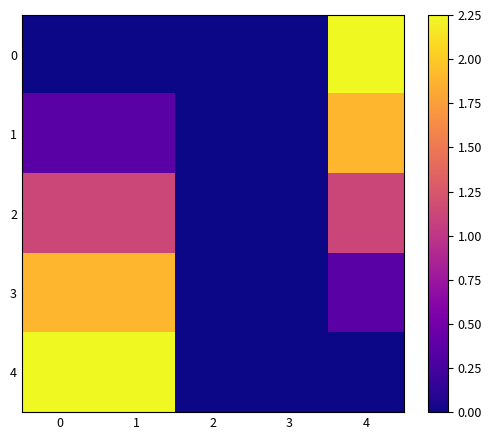

Reading left to right, extract all data points from this chart.

0: 0=0.0	1=-0.0	2=0.0	3=-0.0	4=2.2
1: 0=0.4	1=0.4	2=0.0	3=-0.0	4=1.9
2: 0=1.1	1=1.1	2=0.0	3=0.0	4=1.1
3: 0=1.9	1=1.9	2=0.0	3=0.0	4=0.4
4: 0=2.3	1=2.2	2=0.0	3=-0.0	4=-0.0